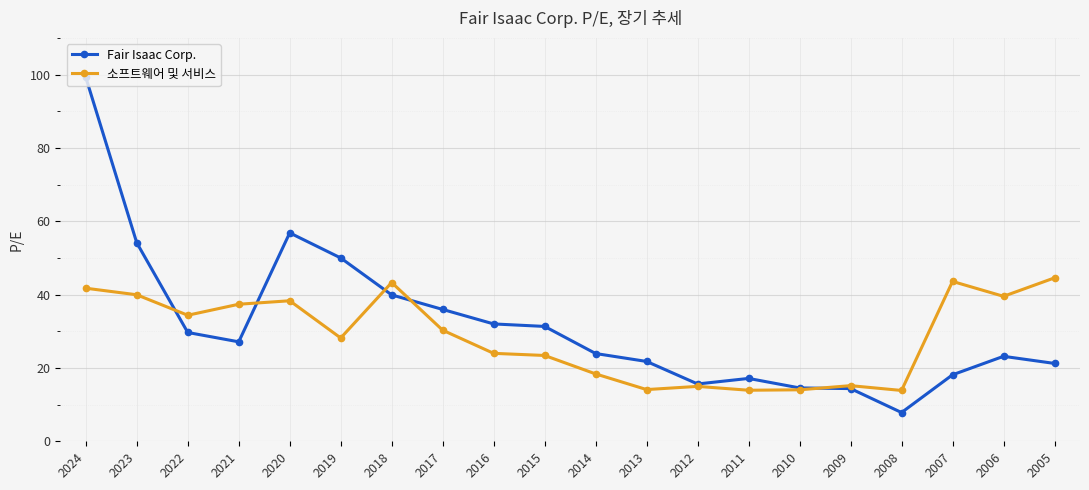

Which series has the largest range (max minus min)?

Fair Isaac Corp.